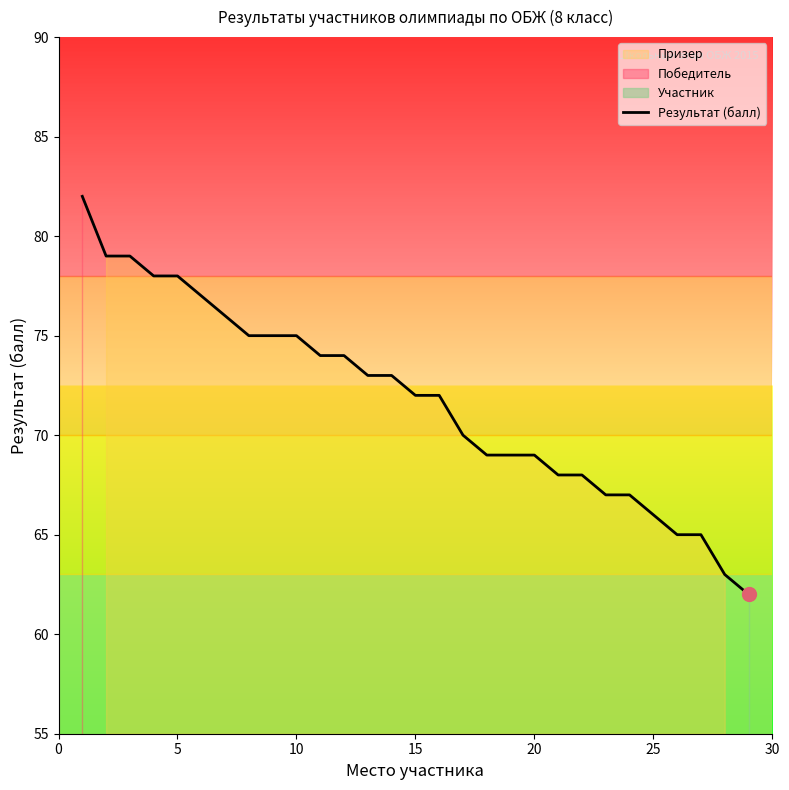

The value at 10 is 29. True or false?

False